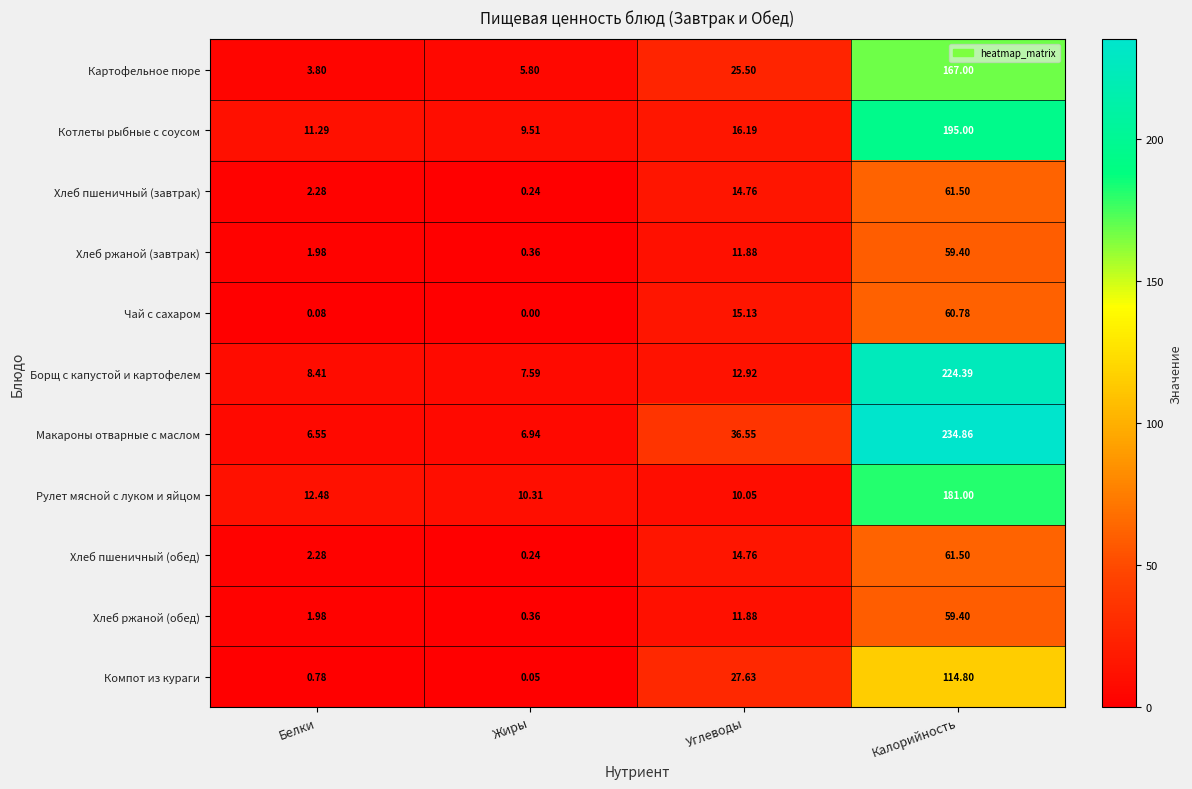

At which category does the chart reach its peak across all series?

Калорийность